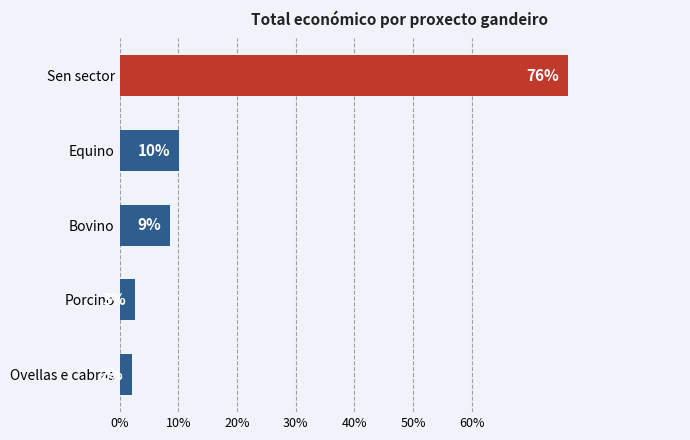

How many bars are there in total?

5